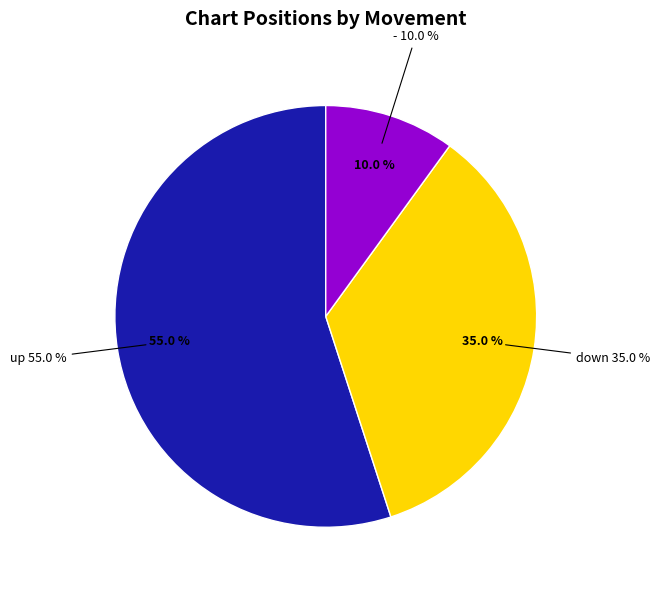

Combined, do down and up account for over 50%?

Yes